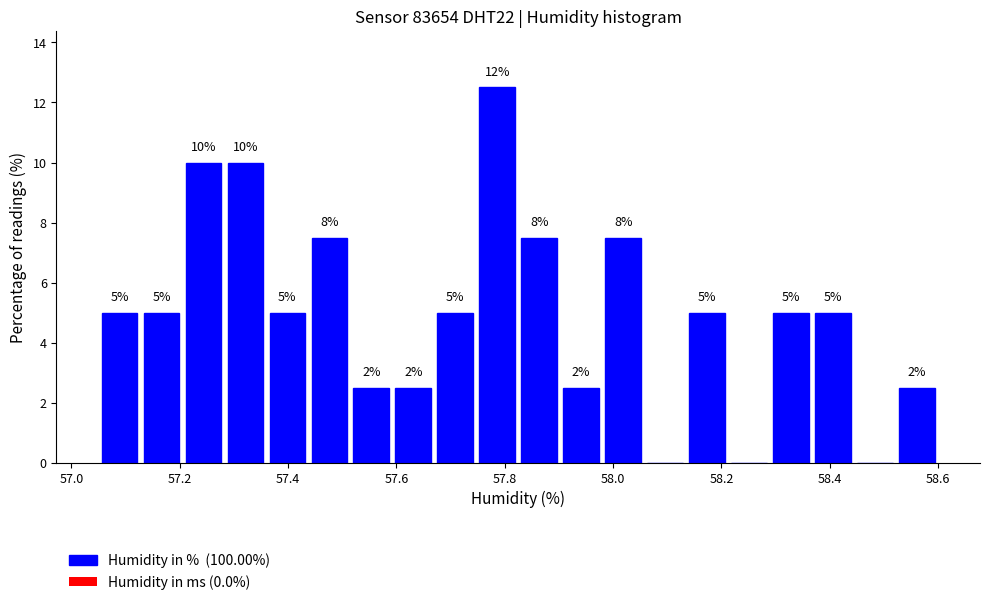

Read against the x-axis, roughly where is the centre of the tallest bar?

57.78